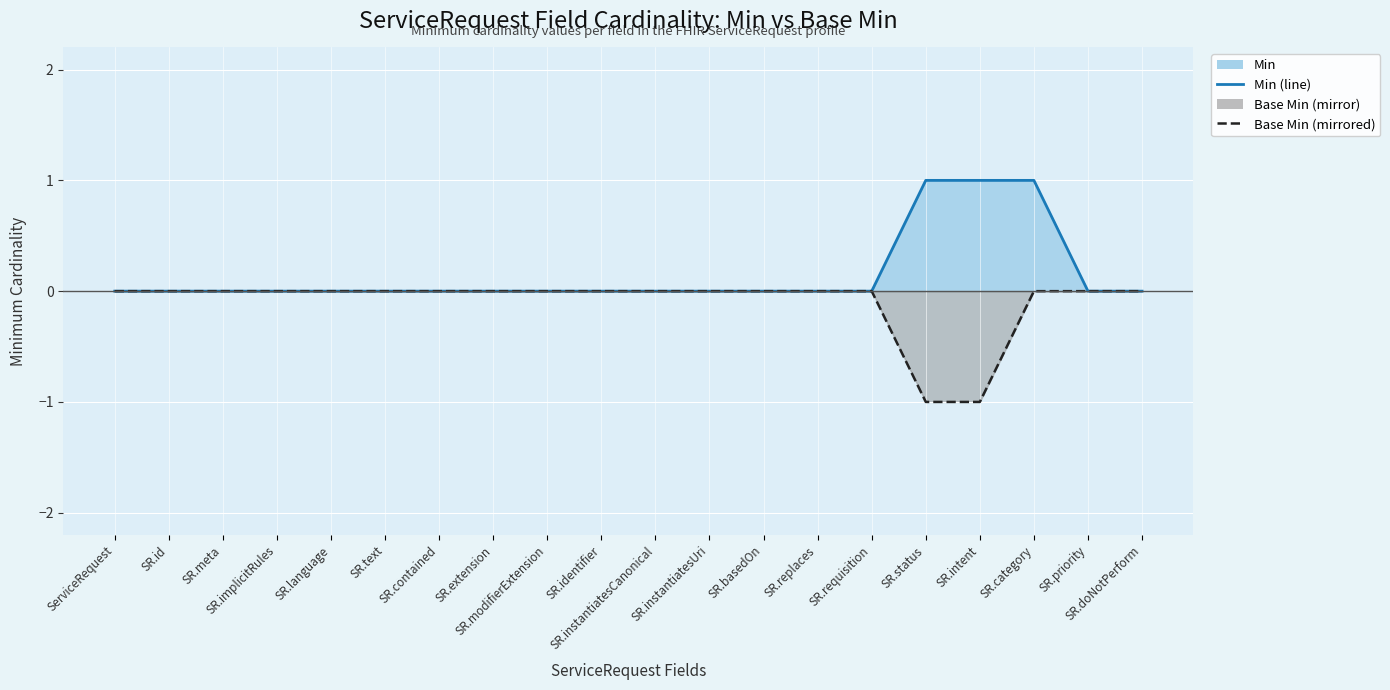

Is it true that Base Min (mirrored) equals 0 at SR.category?

False